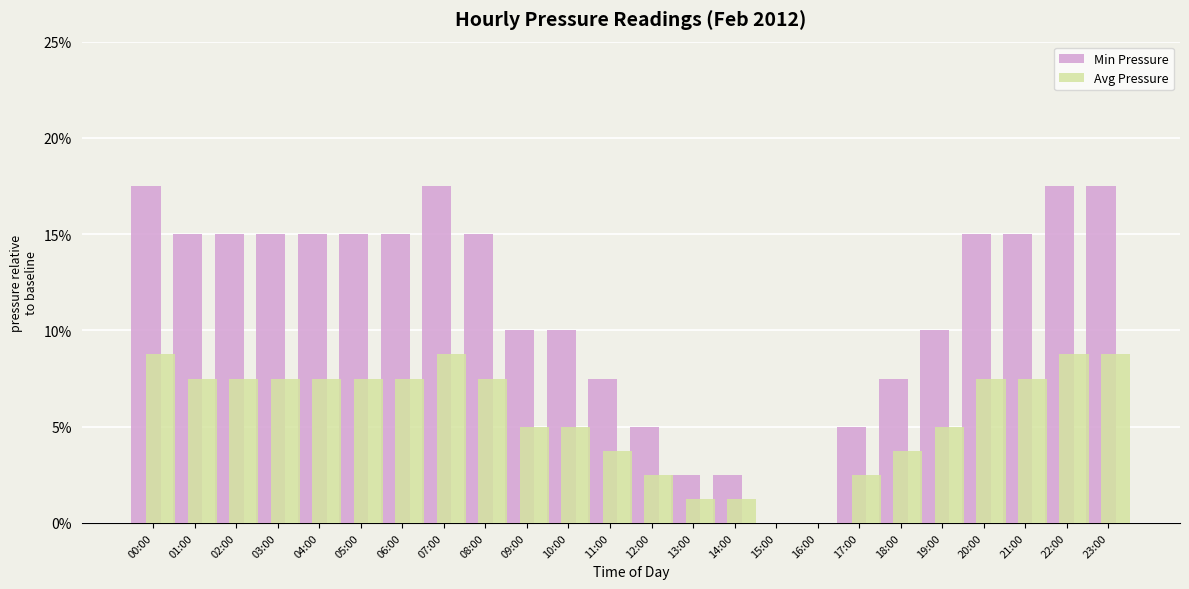

Which series has the largest total across all categories?

Min Pressure